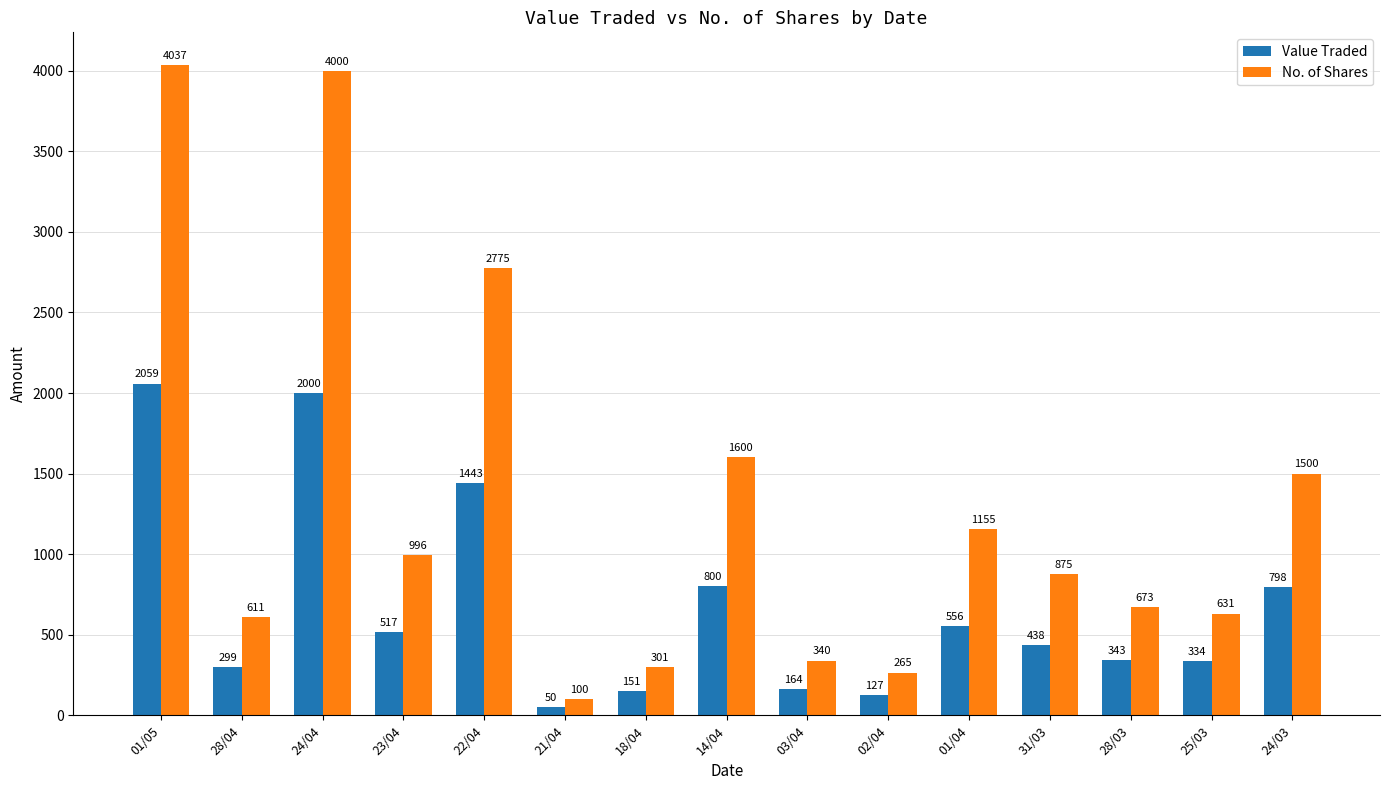

What is the lowest value of the No. of Shares series?

100